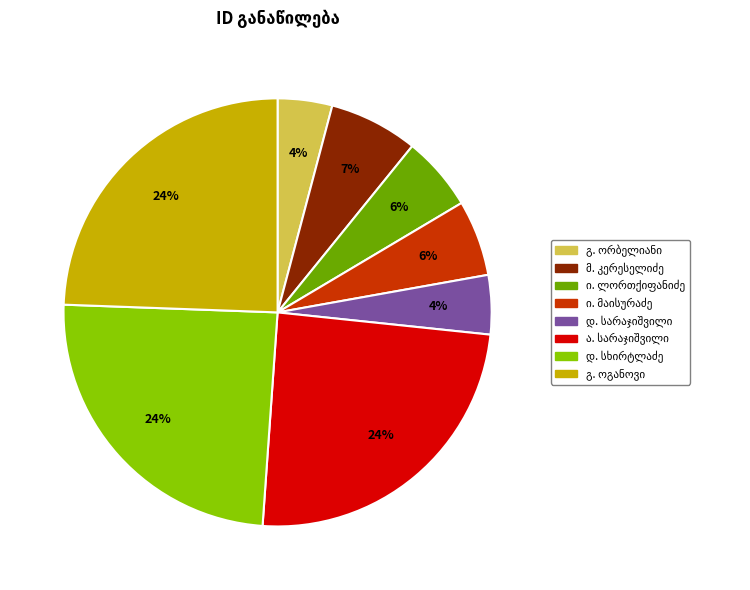

To the nearest percent, what is the average slice percentage?

12%